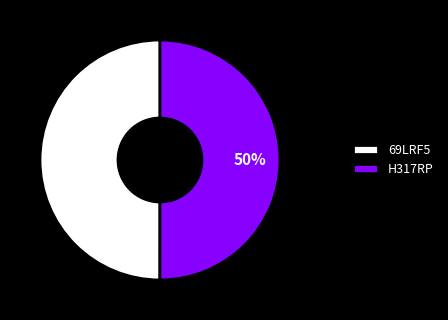

What is the ratio of the value at 69LRF5 to the value at H317RP?

1.0